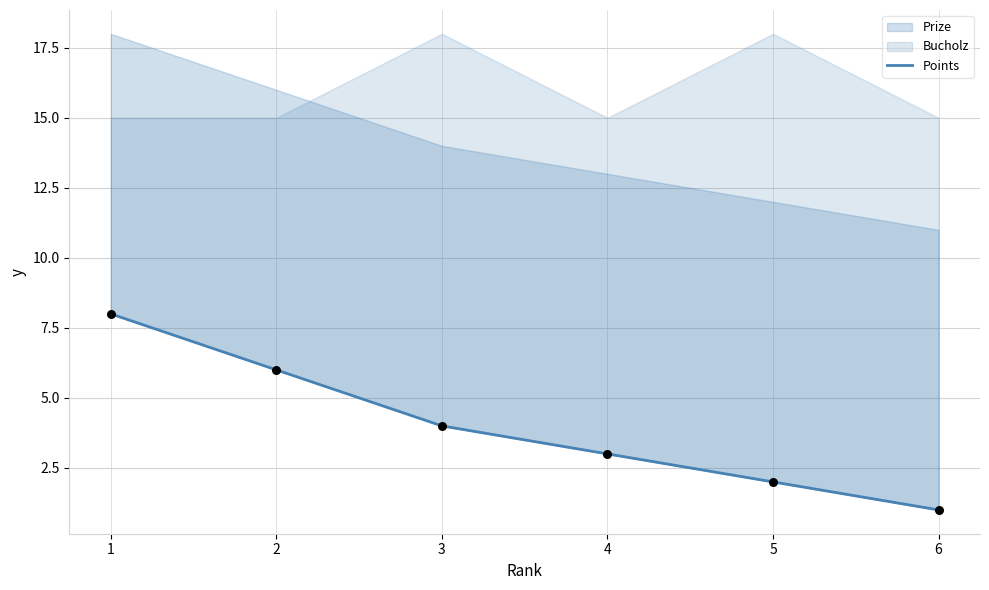

Which has a higher value, 5 or 2?

2